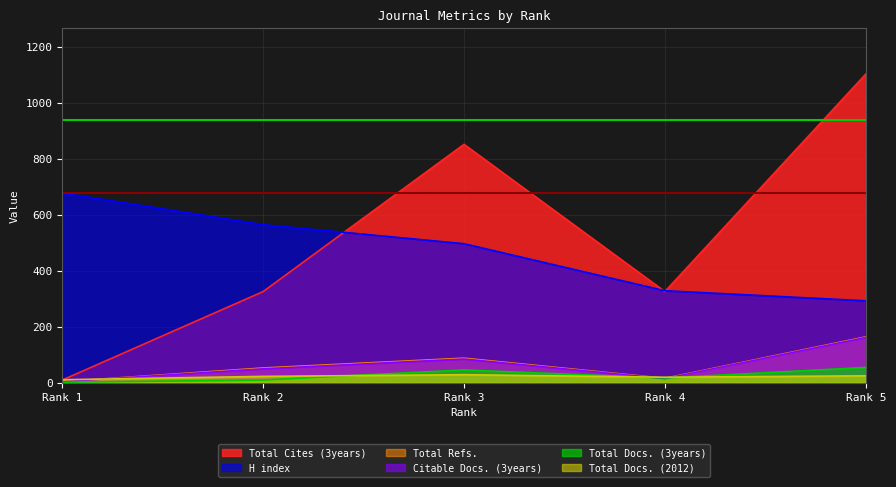

At how many categories does at least one series exceed 133?

5